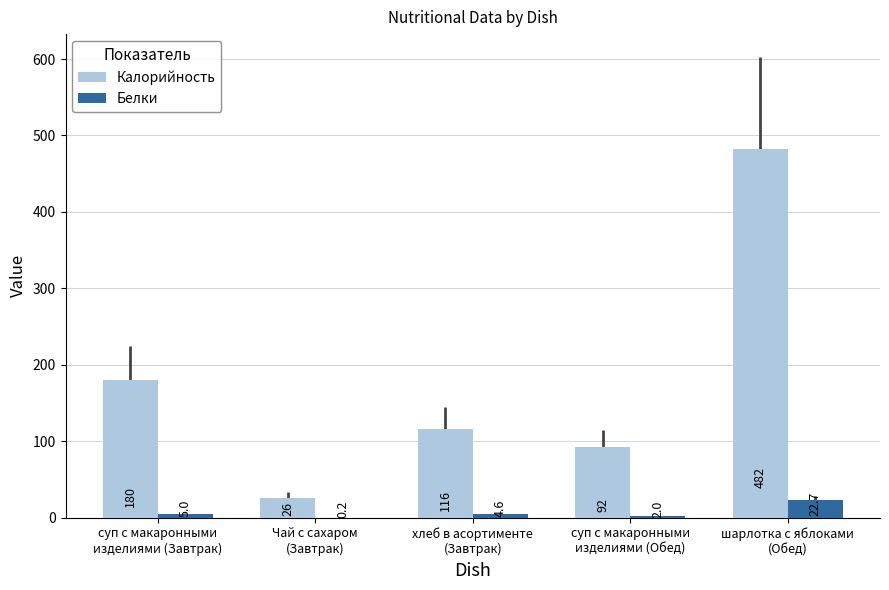

What is the maximum value shown in the chart?

482.0